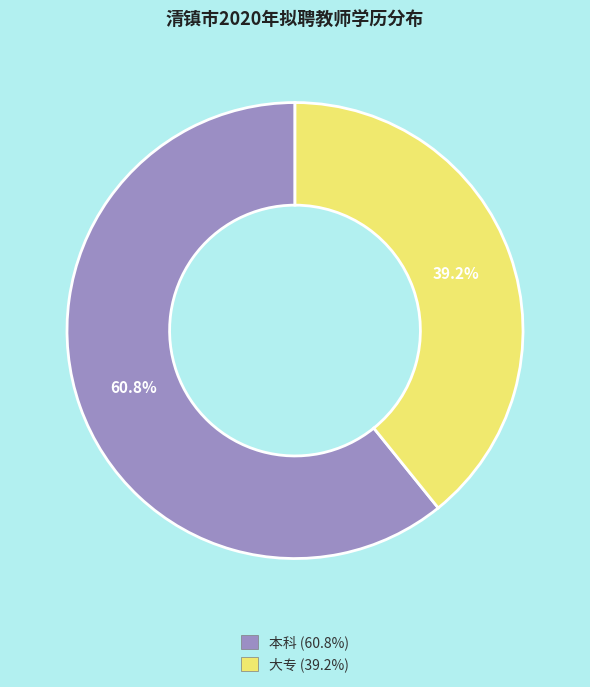

Rank the categories by value from highest to lowest.

本科, 大专